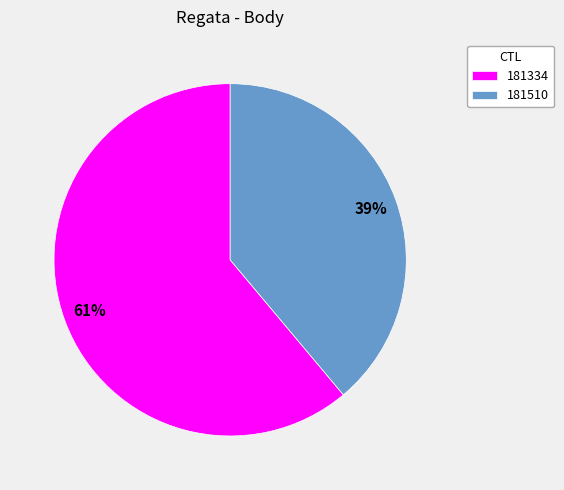

Is there any slice that represents more than half of the pie?

Yes